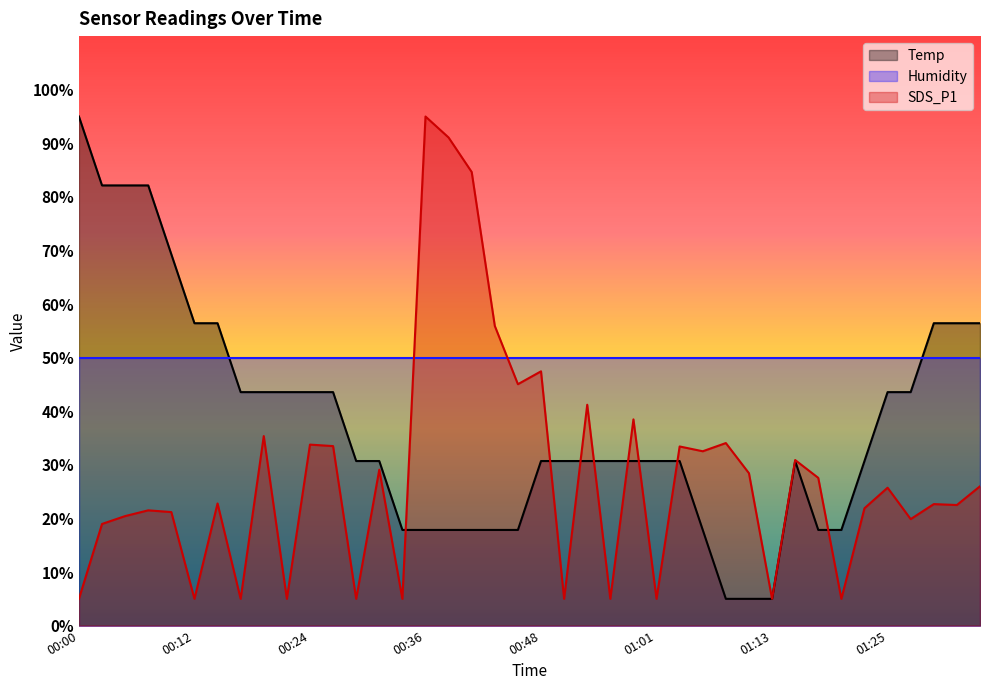

Which series has the largest total across all categories?

Humidity